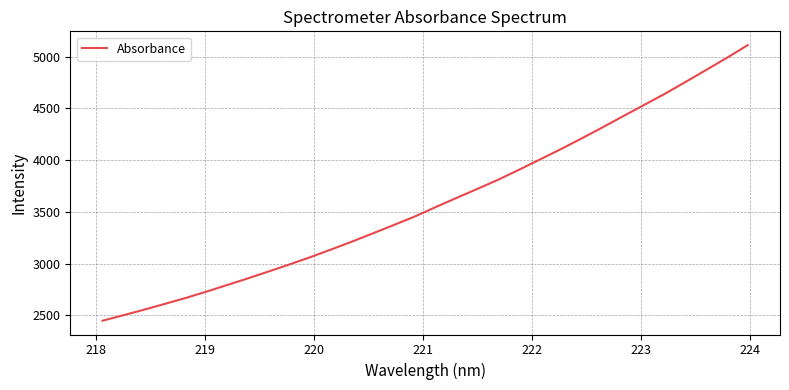

What is the minimum value shown in the chart?

2447.6